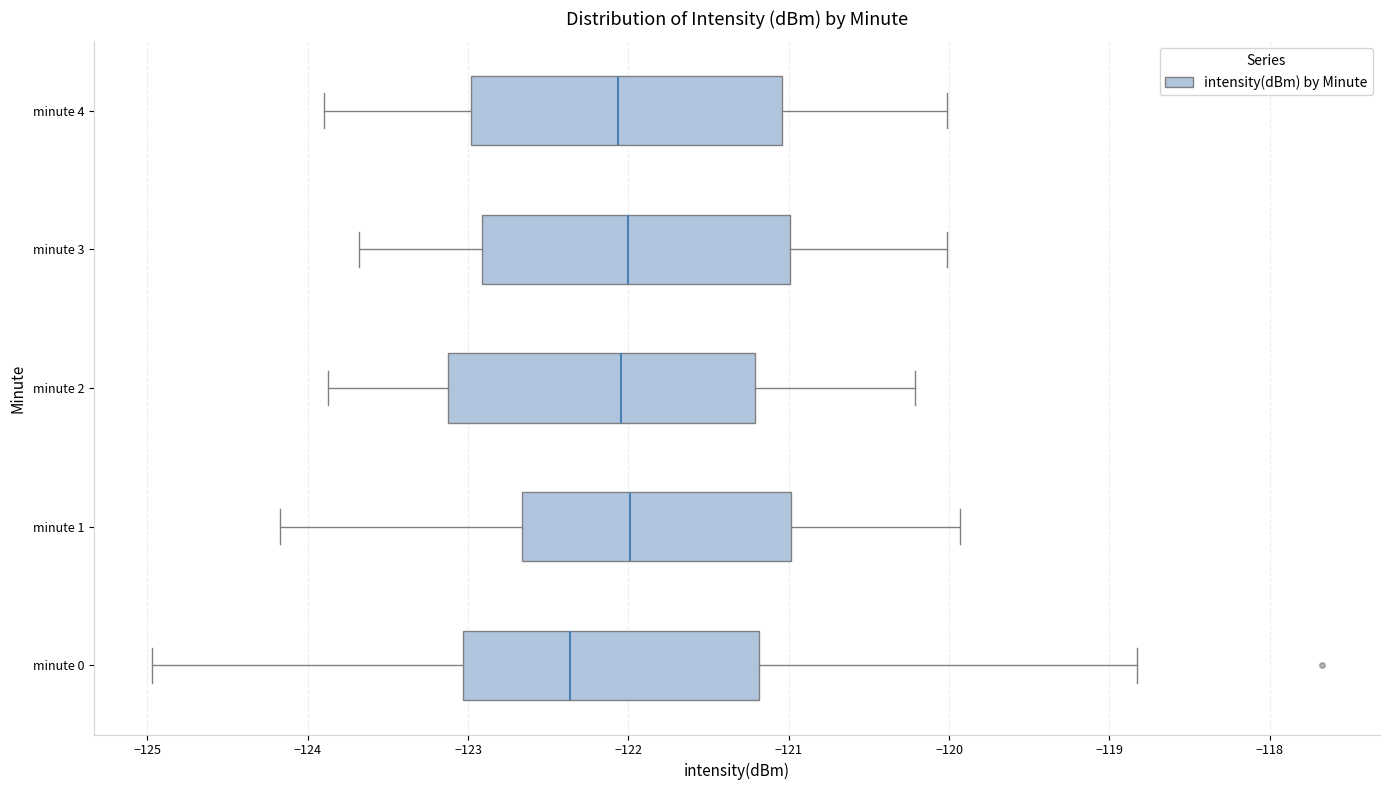

Where does the median line of the box for minute 3 sit on the x-axis? The values are not printed on the chart, so give them approximately, as read against the axis.

-122.0